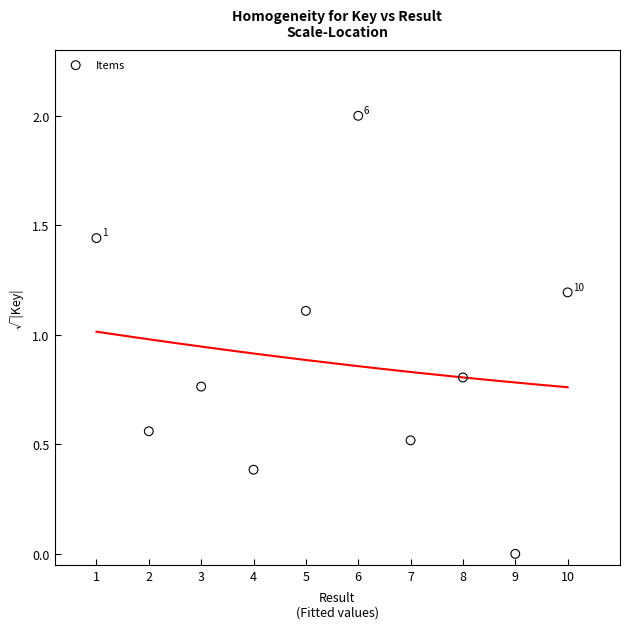

What Y value in the scatter plot is closest to 1?

1.1